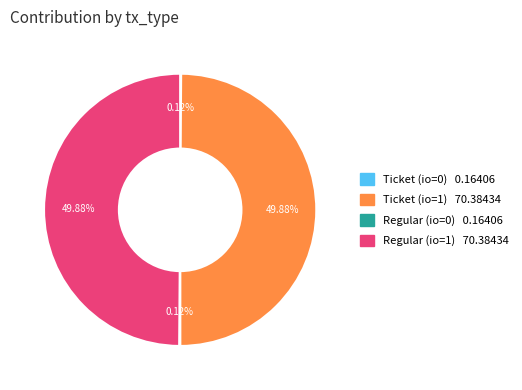

The Ticket (io=1) slice represents 56% of the pie. True or false?

False